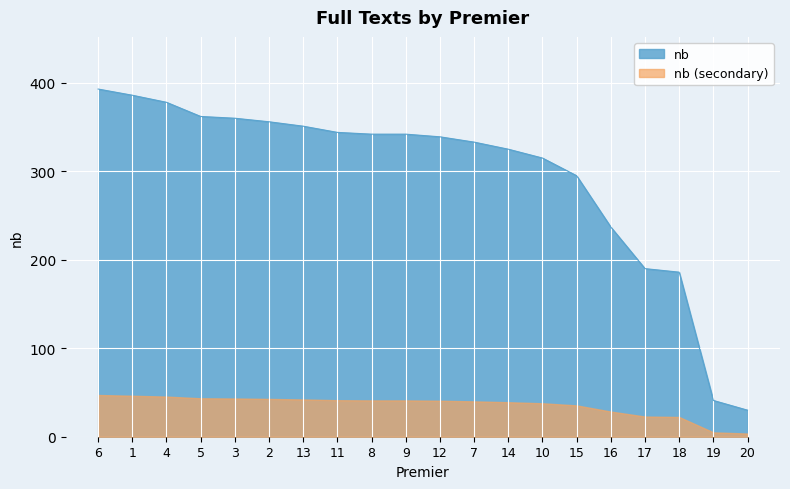

List the labels in order of value, largest first.

6, 1, 4, 5, 3, 2, 13, 11, 8, 9, 12, 7, 14, 10, 15, 16, 17, 18, 19, 20